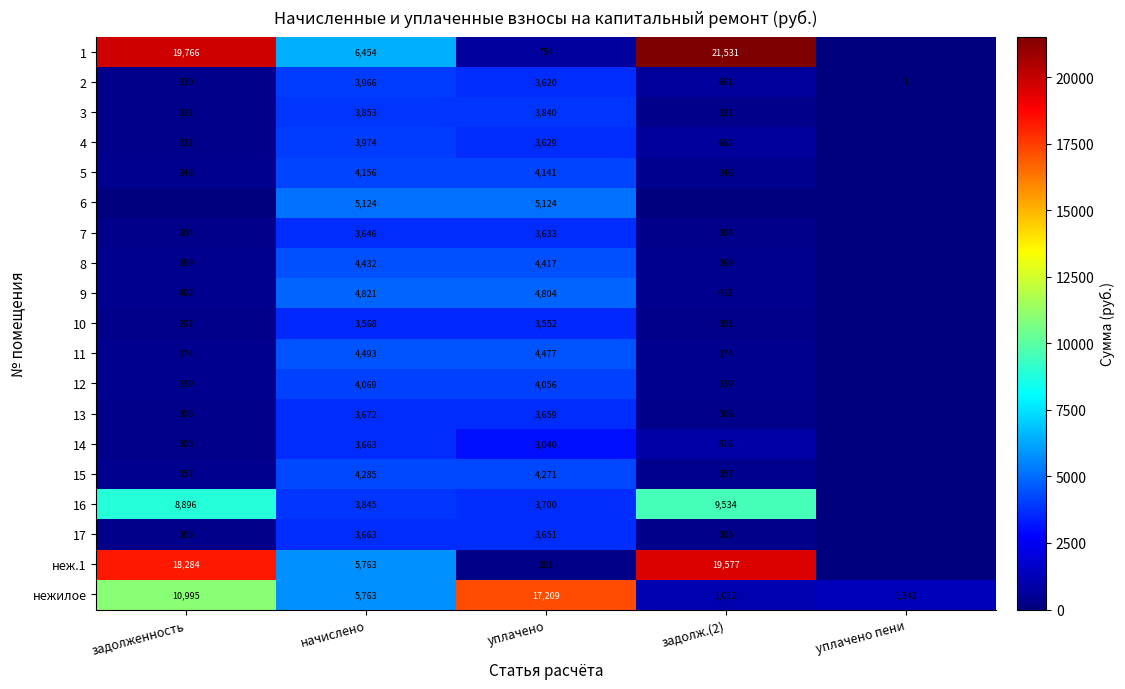

The value of неж.1 at задолженность is 18284. True or false?

True